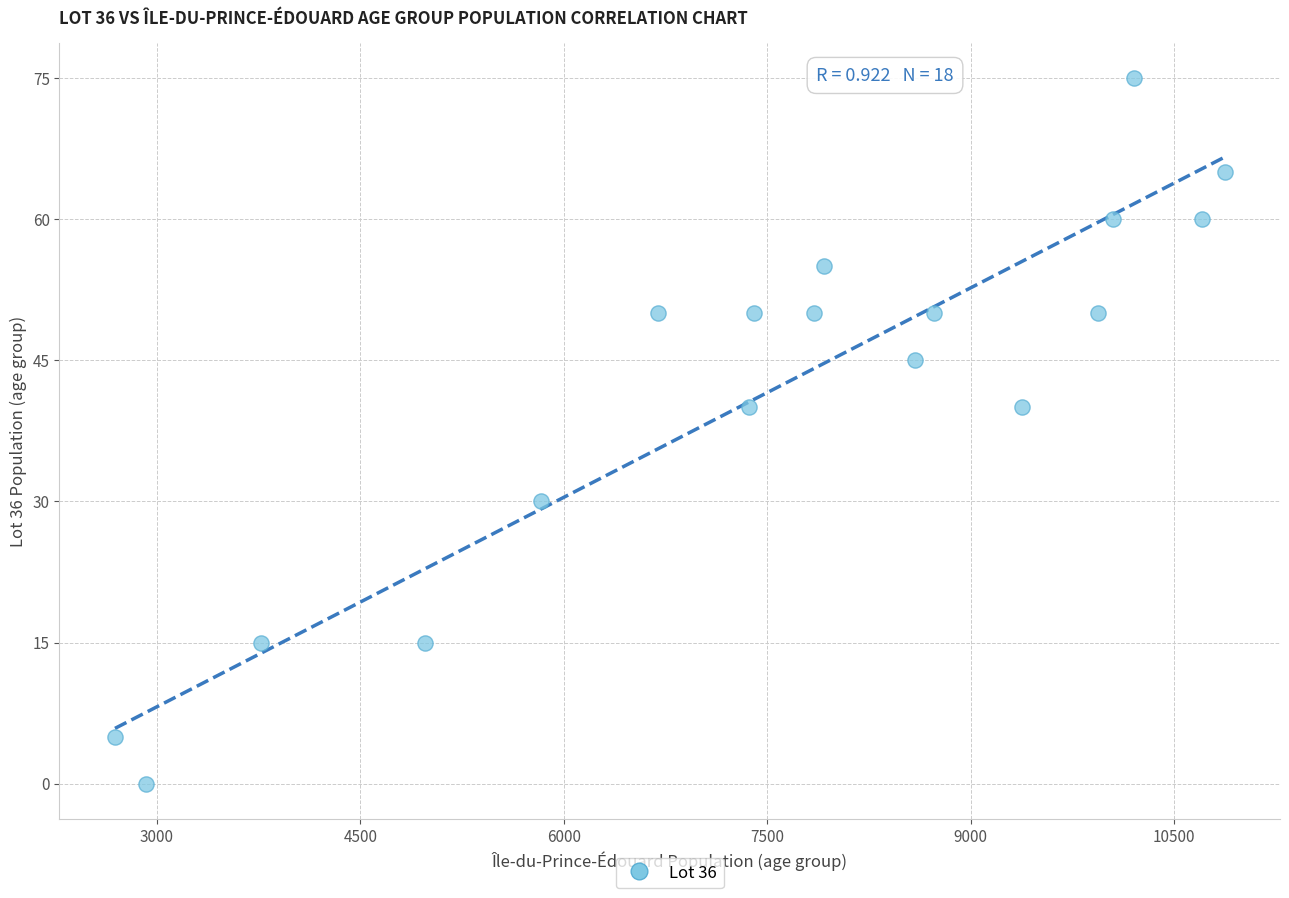

What is the range of X values (max minus min)?

8180